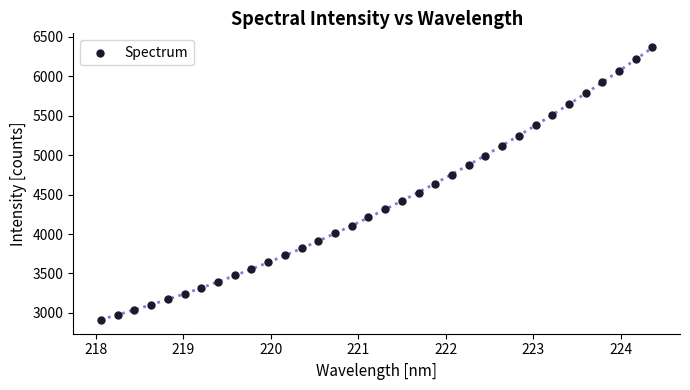

What is the range of Y values (max minus min)?

3464.3